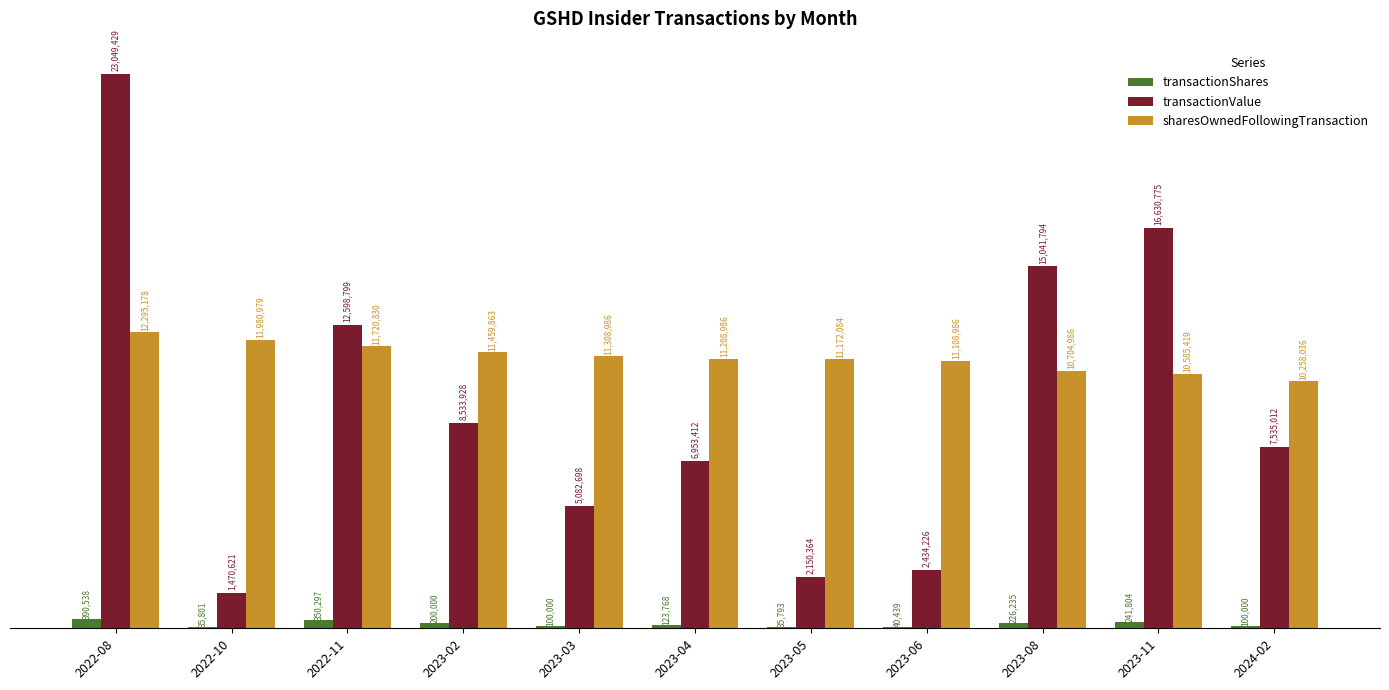

Are the bars horizontal?

No